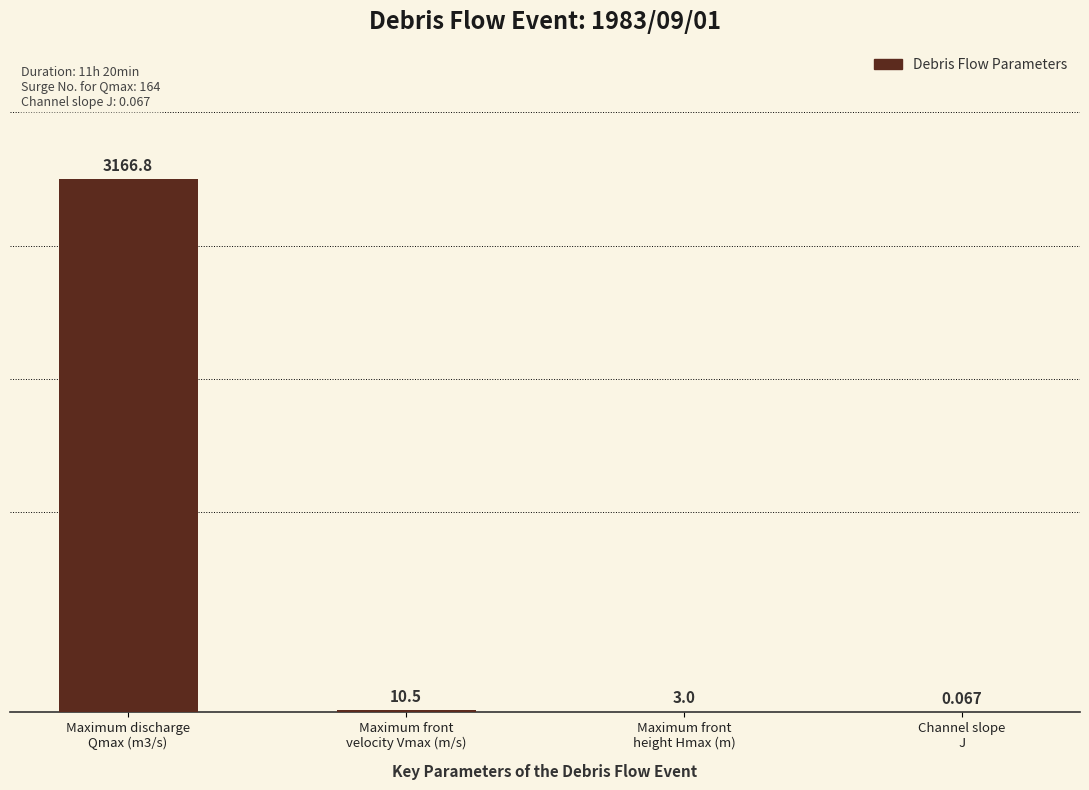

What is the change in value from Maximum discharge
Qmax (m3/s) to Maximum front
velocity Vmax (m/s)?

-3156.3